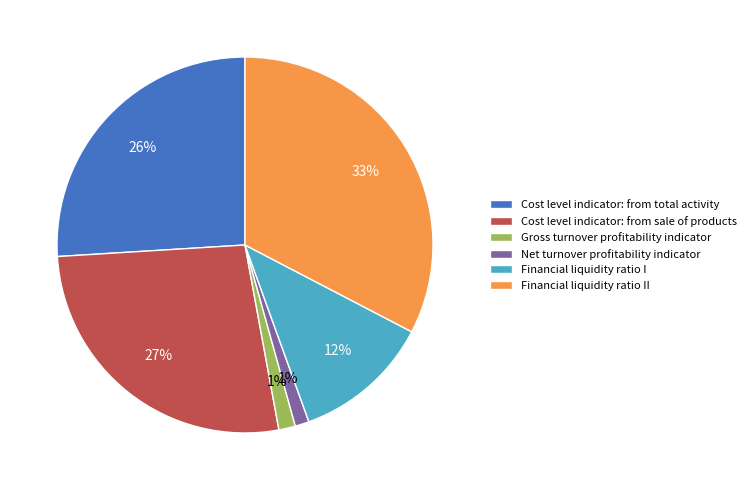

Is there any slice that represents more than half of the pie?

No